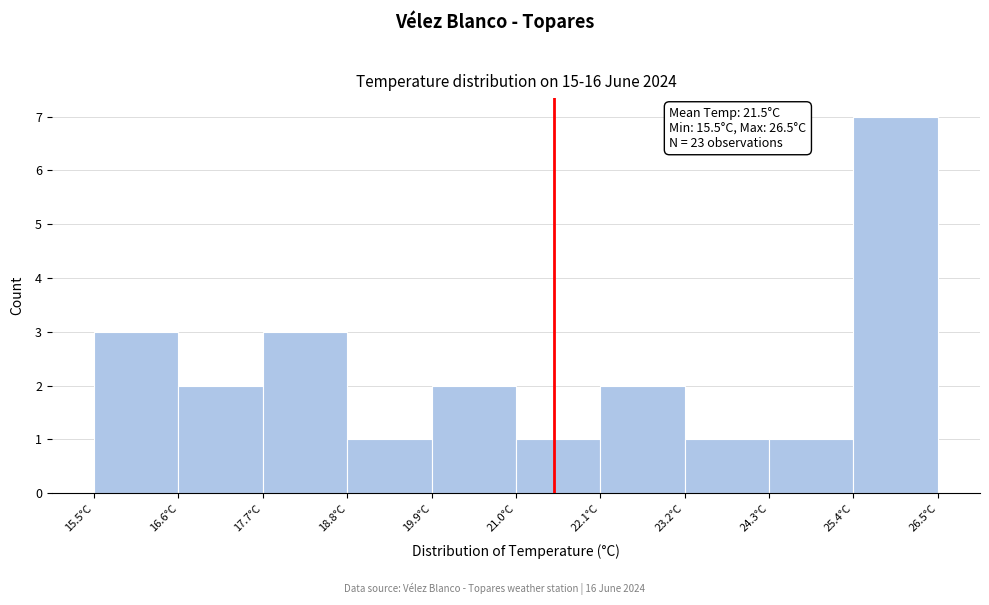

Which range on the x-axis has the tallest bar?

25.4 to 26.5